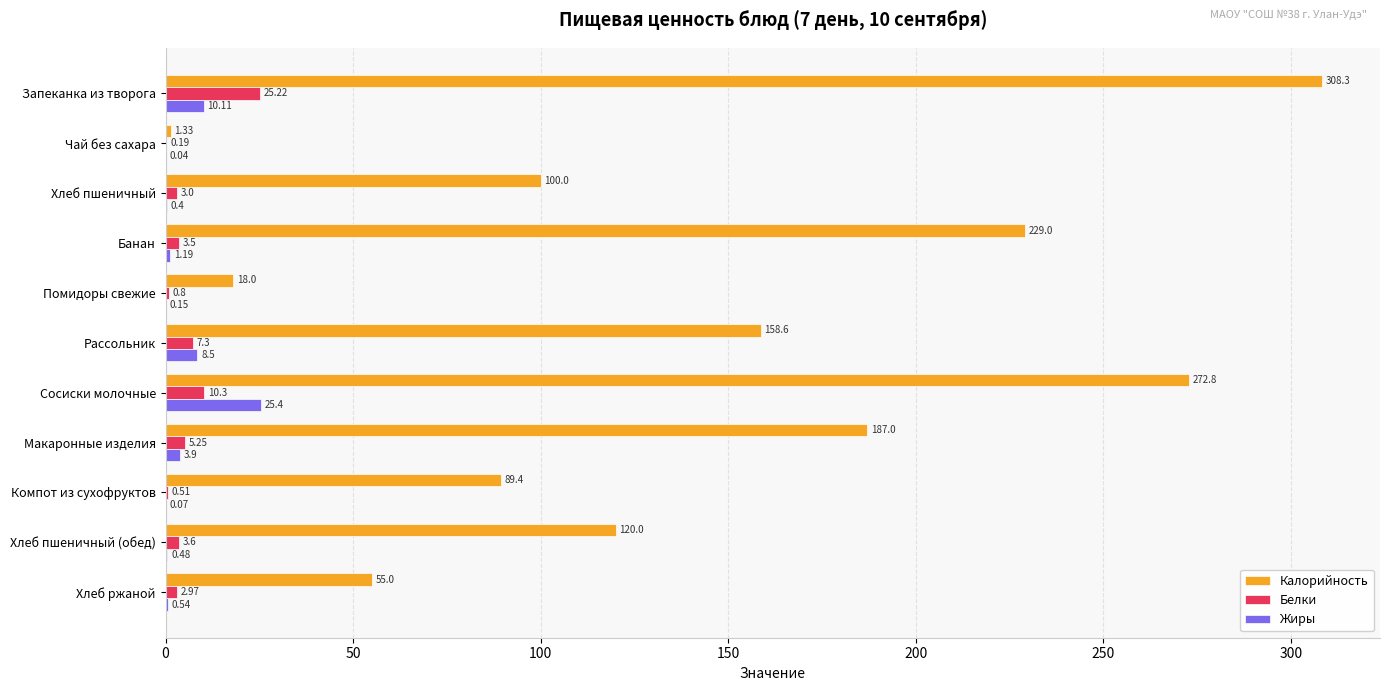

At which category is the sum across all series the highest?

Запеканка из творога